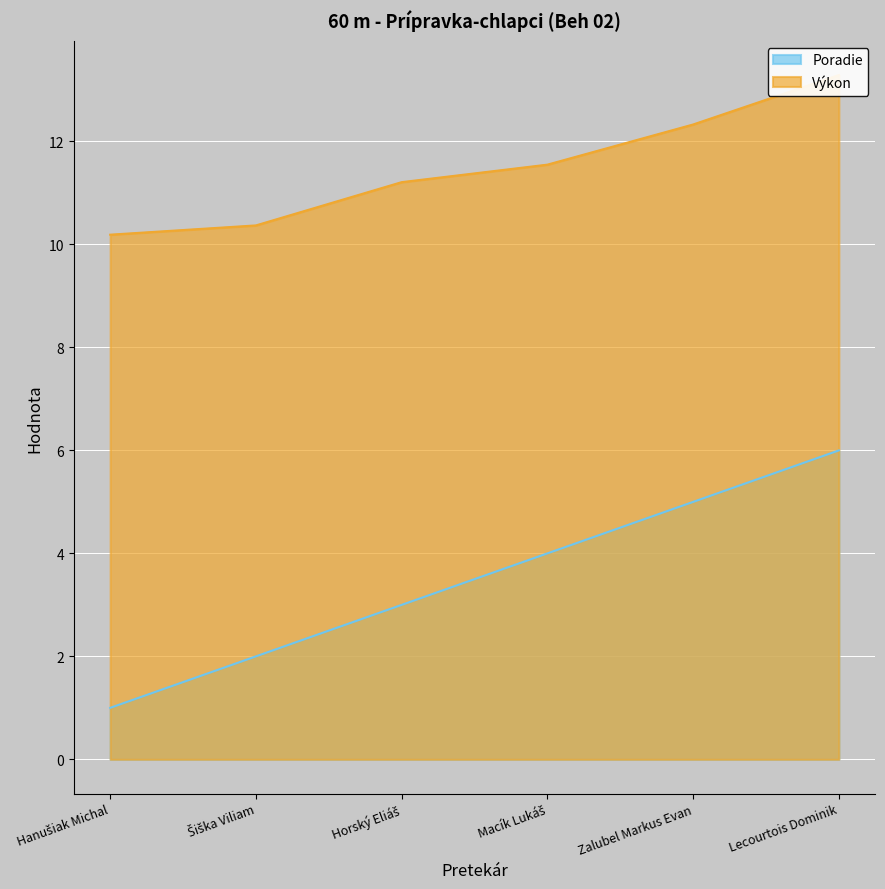

Which series has the largest range (max minus min)?

Poradie